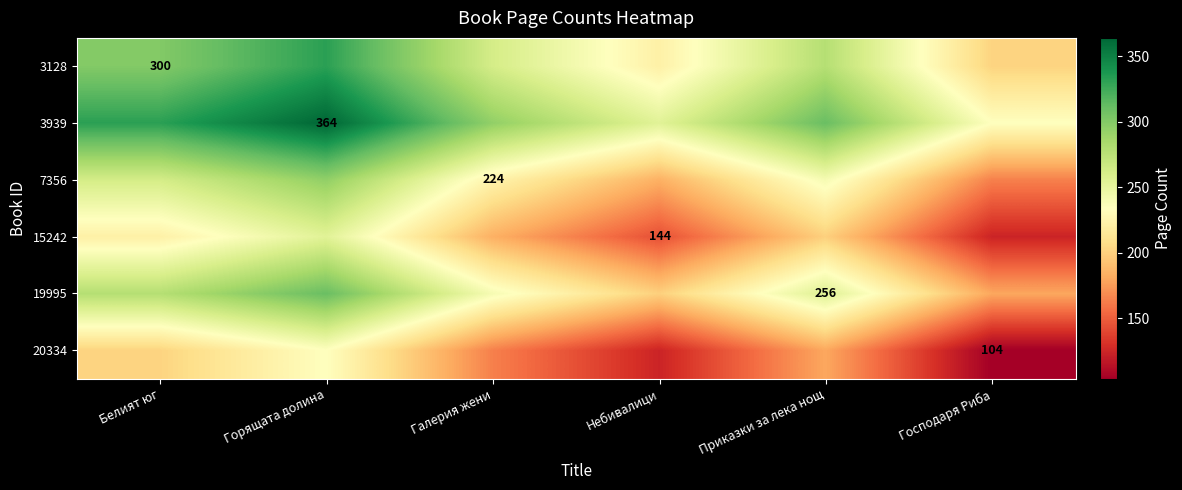

Is it true that 3939 equals 364 at Горящата долина?

True